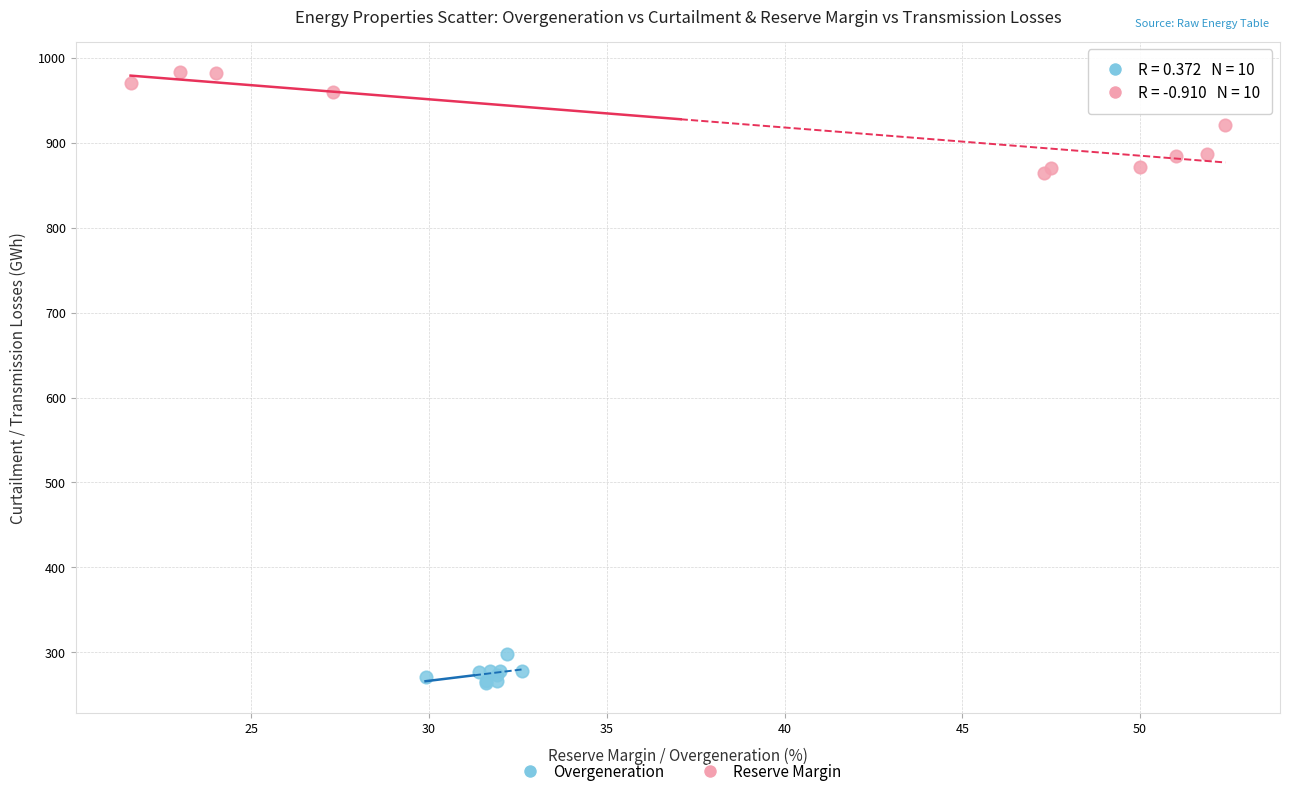

Which series contains the highest Y value?

Reserve Margin